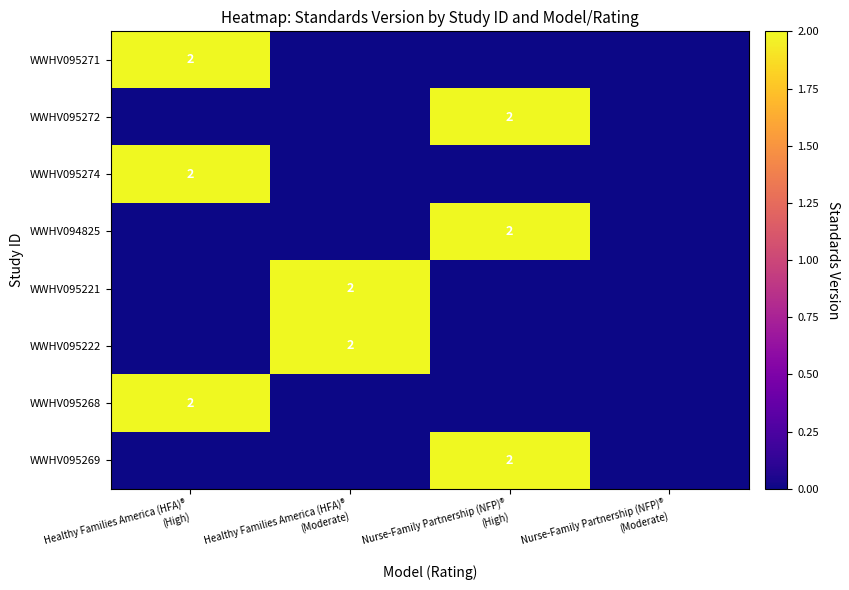

Is it true that WWHV095222 equals 2 at Healthy Families America (HFA)® (Moderate)?

True